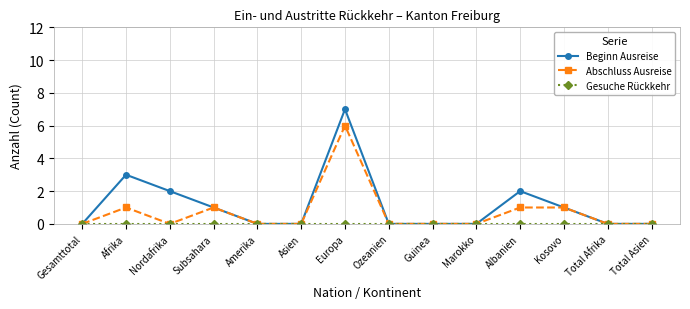

The value of Beginn Ausreise at Total Asien is 3. True or false?

False